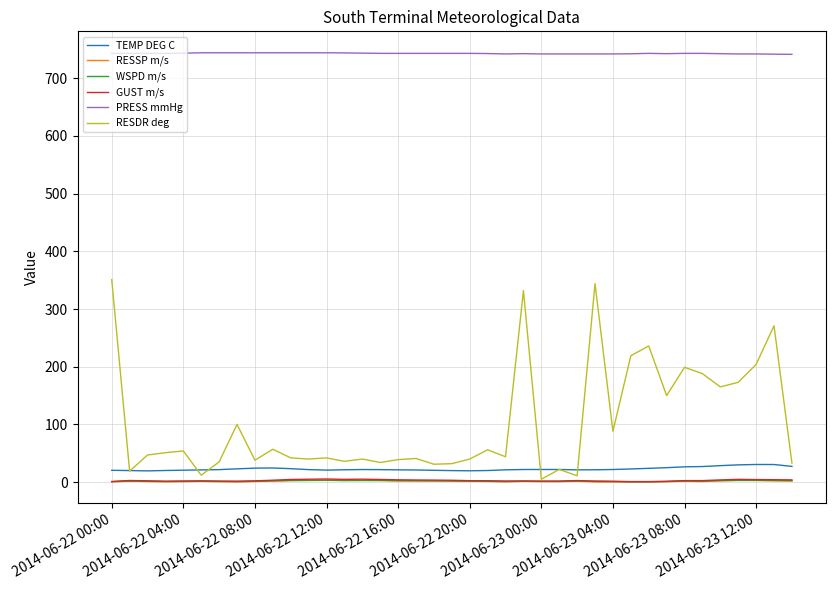

Which series has the largest range (max minus min)?

RESDR deg